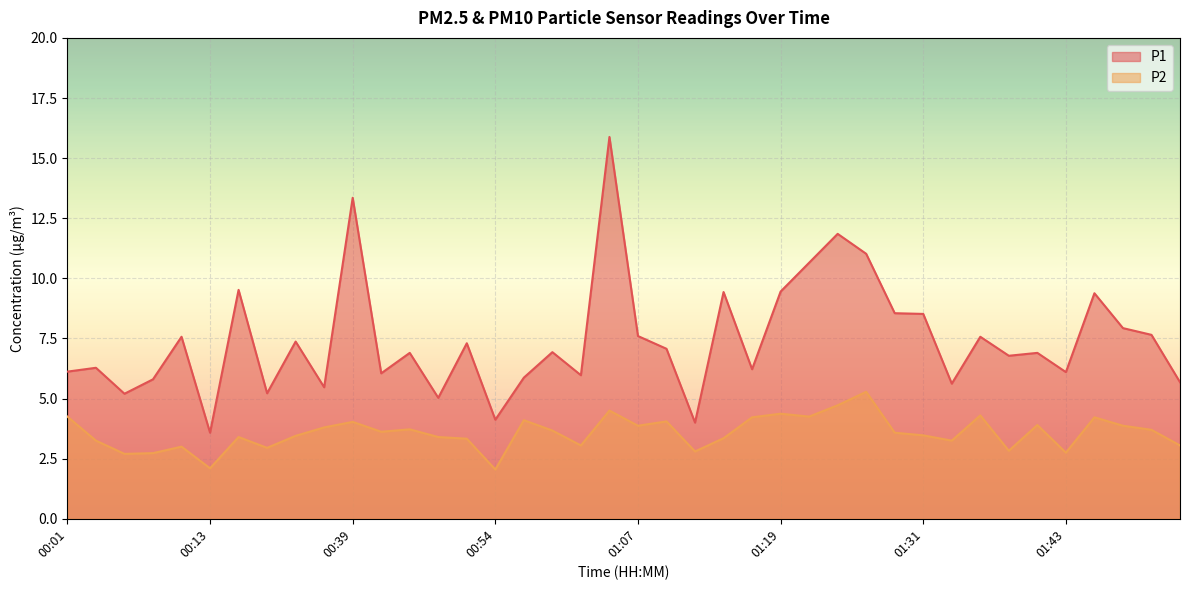

List the labels in order of P2 value, smallest first.

00:54, 00:13, 00:05, 00:08, 01:43, 01:11, 01:38, 00:18, 00:10, 01:02, 01:56, 00:03, 01:33, 00:52, 01:14, 00:15, 00:49, 00:21, 01:31, 01:28, 00:42, 00:59, 01:54, 00:44, 00:34, 01:07, 01:51, 01:41, 00:39, 01:09, 00:57, 01:16, 01:48, 00:01, 01:21, 01:36, 01:19, 01:04, 01:24, 01:26